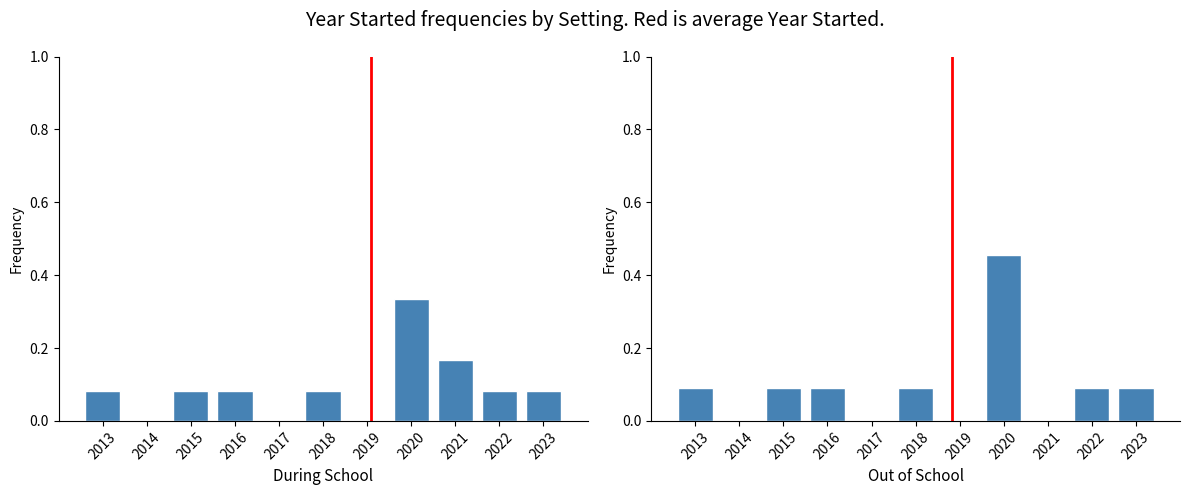

Where is Out of School nearest to the value 0?

2014